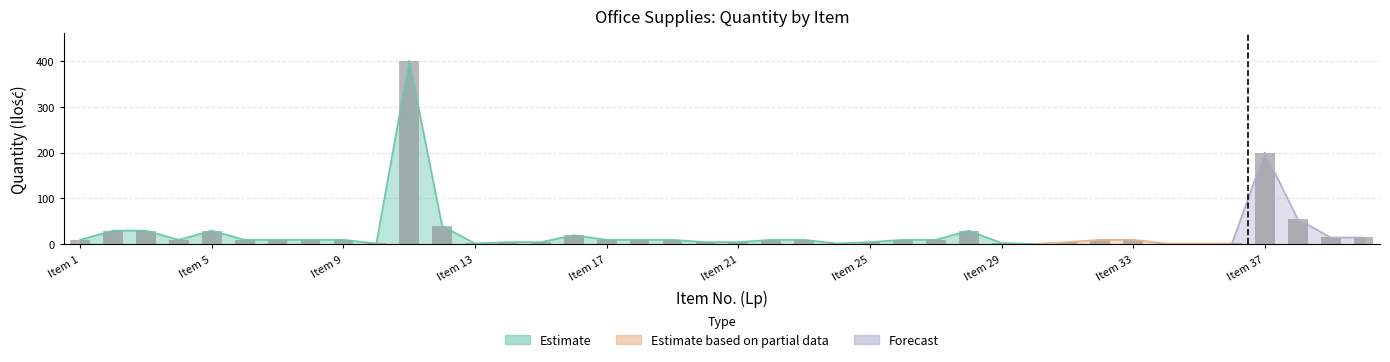

What is the value of the 11th bar from the left?

400